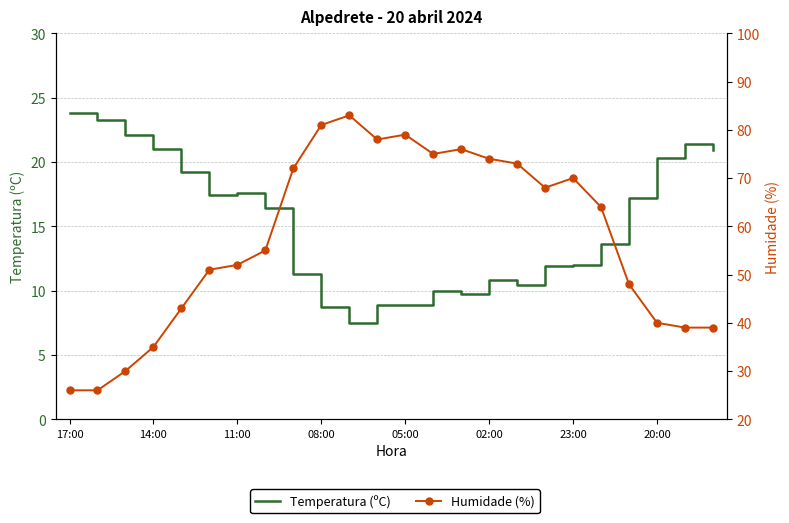

What are all the series names shown in the legend?

Temperatura (ºC), Humidade (%)